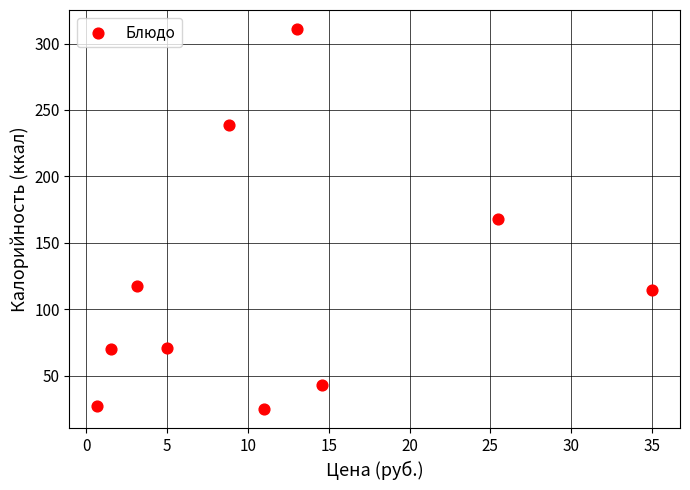

What is the range of Y values (max minus min)?

286.4